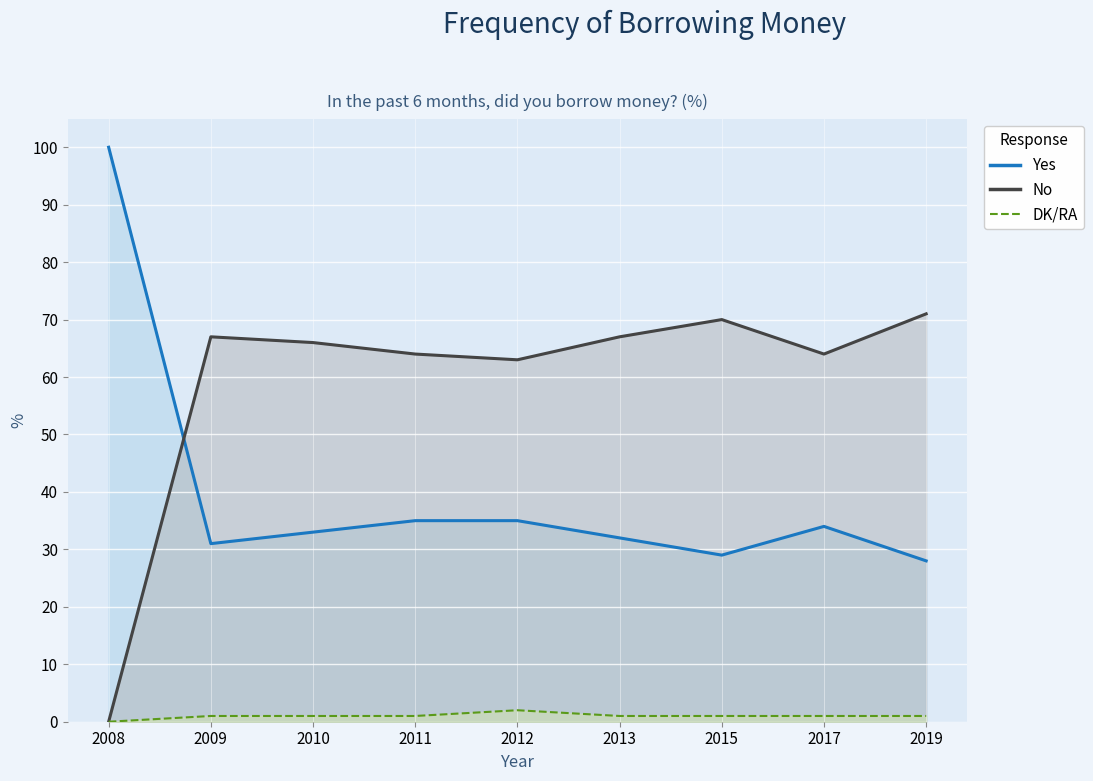

Reading left to right, transcribe all the data shown in this chart.

Yes: 2008=100	2009=31	2010=33	2011=35	2012=35	2013=32	2015=29	2017=34	2019=28
No: 2008=0	2009=67	2010=66	2011=64	2012=63	2013=67	2015=70	2017=64	2019=71
DK/RA: 2008=0	2009=1	2010=1	2011=1	2012=2	2013=1	2015=1	2017=1	2019=1